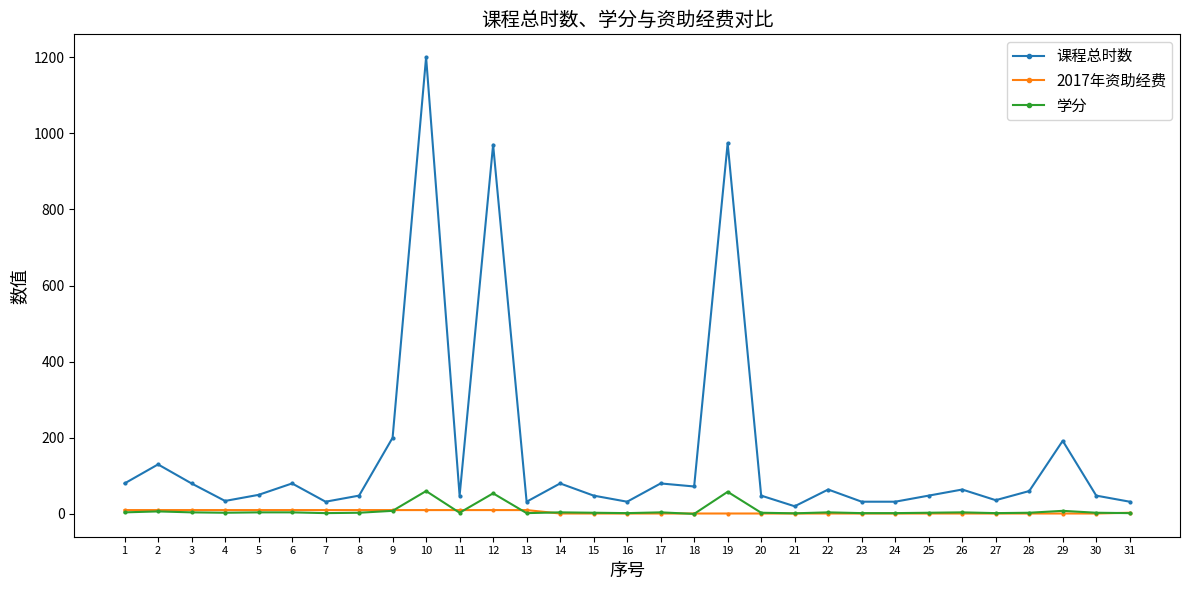

What is the difference between the 2017年资助经费 values at 31 and 22?

2.0